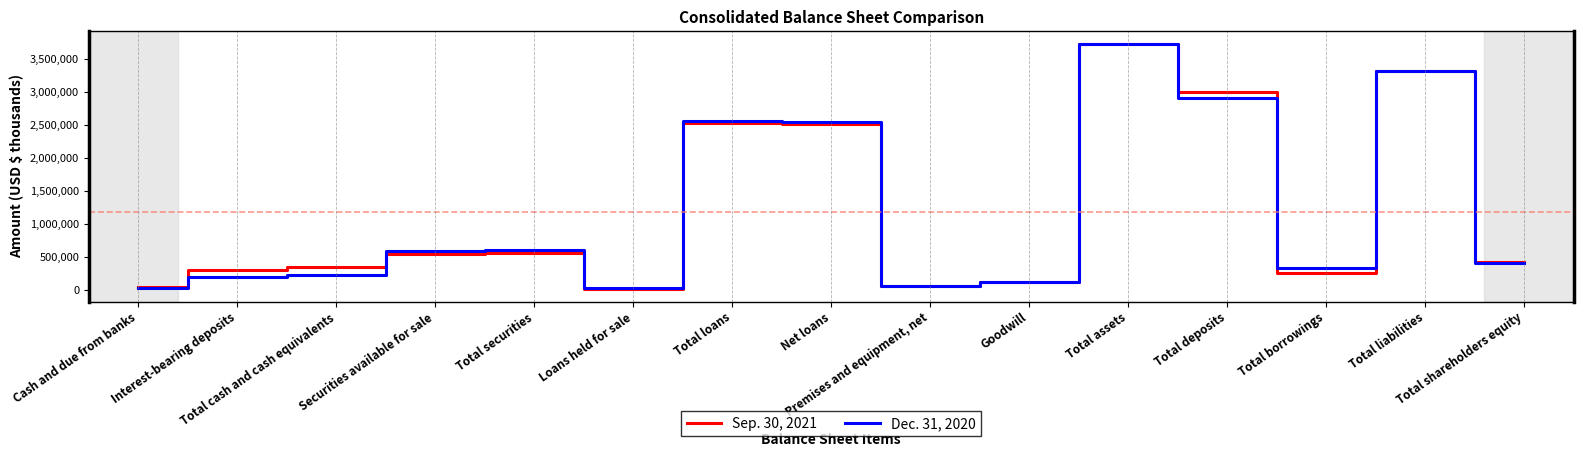

List the labels in order of Sep. 30, 2021 value, largest first.

Total assets, Total liabilities, Total deposits, Total loans, Net loans, Total securities, Securities available for sale, Total shareholders equity, Total cash and cash equivalents, Interest-bearing deposits, Total borrowings, Goodwill, Premises and equipment, net, Cash and due from banks, Loans held for sale